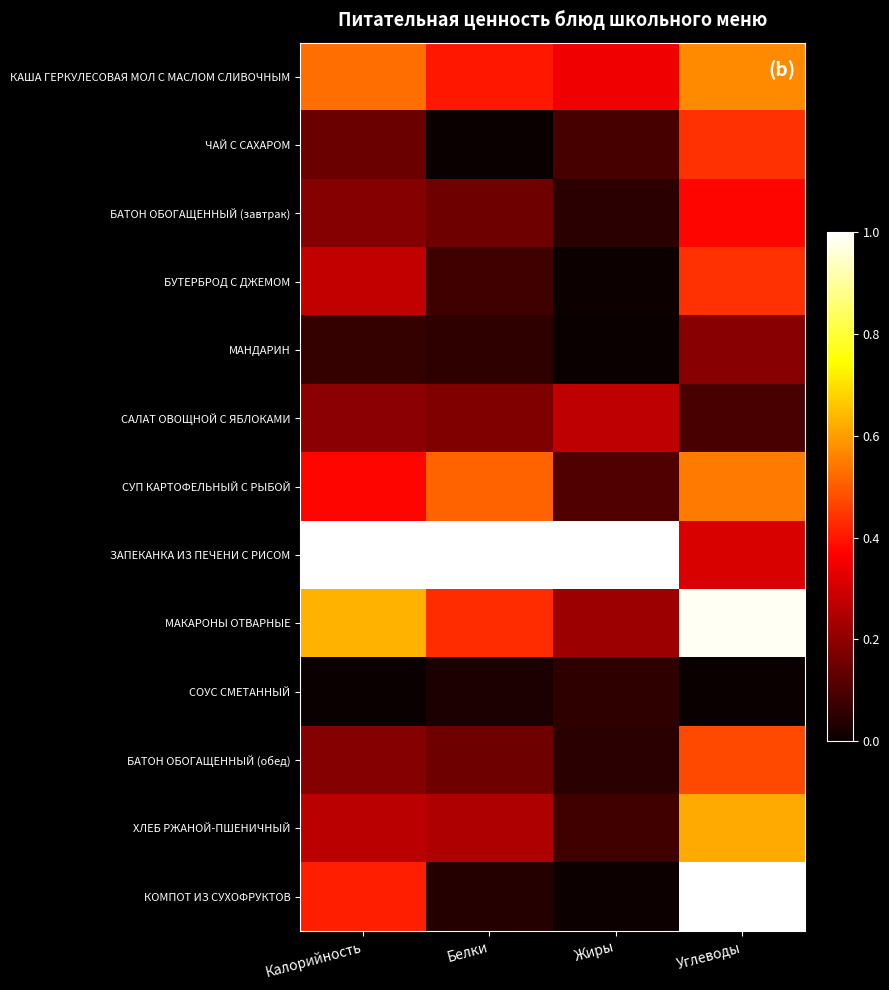

Rank the series by their maximum value, from lowest to highest.

СОУС СМЕТАННЫЙ, МАНДАРИН, САЛАТ ОВОЩНОЙ С ЯБЛОКАМИ, БАТОН ОБОГАЩЕННЫЙ (завтрак), ЧАЙ С САХАРОМ, БУТЕРБРОД С ДЖЕМОМ, БАТОН ОБОГАЩЕННЫЙ (обед), СУП КАРТОФЕЛЬНЫЙ С РЫБОЙ, КАША ГЕРКУЛЕСОВАЯ МОЛ С МАСЛОМ СЛИВОЧНЫМ, ХЛЕБ РЖАНОЙ-ПШЕНИЧНЫЙ, МАКАРОНЫ ОТВАРНЫЕ, ЗАПЕКАНКА ИЗ ПЕЧЕНИ С РИСОМ, КОМПОТ ИЗ СУХОФРУКТОВ